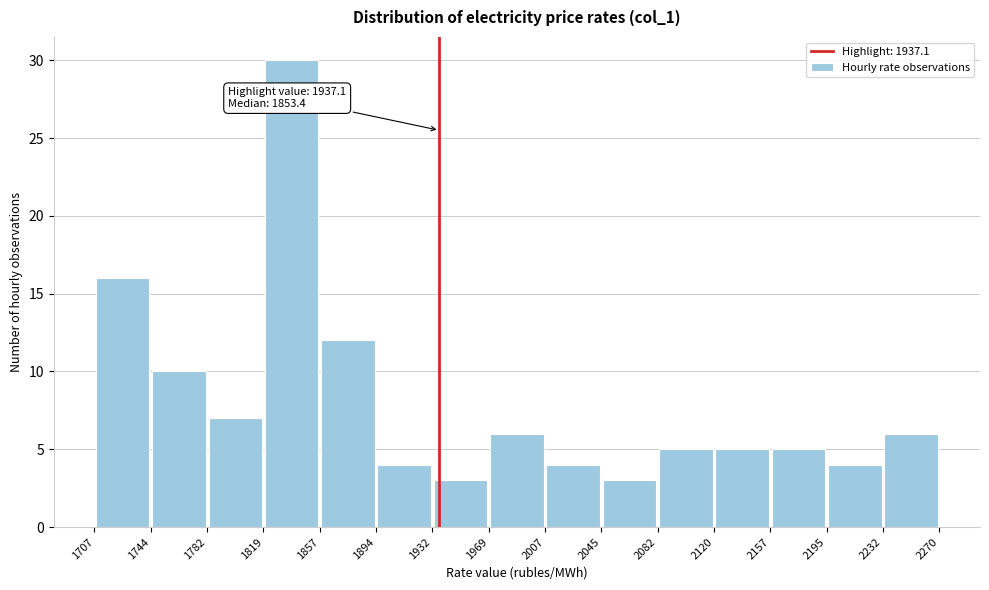

Over which range of the x-axis is the bar tallest?

1819 to 1857